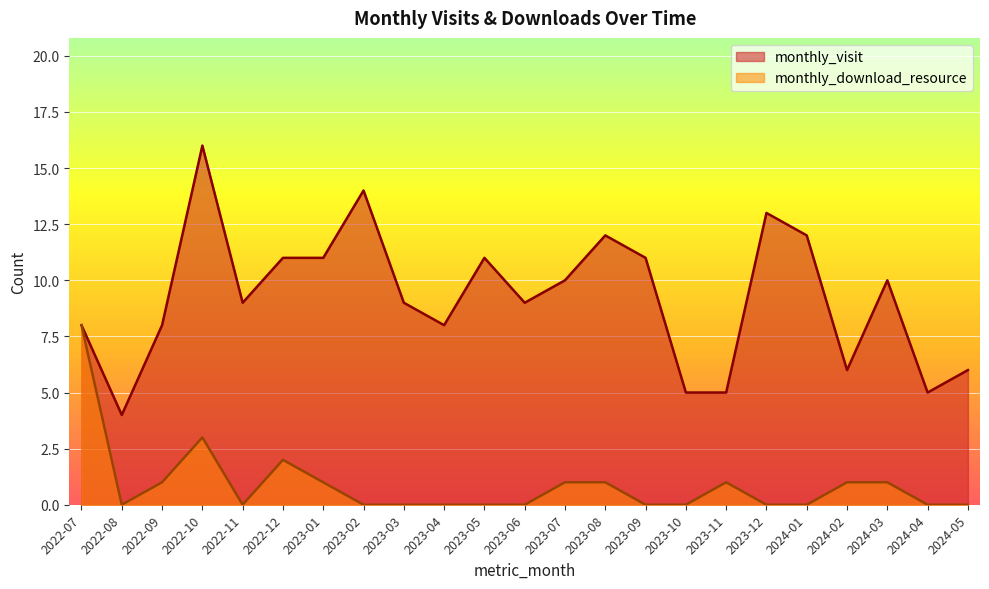

What position from the right is 2023-10?

8